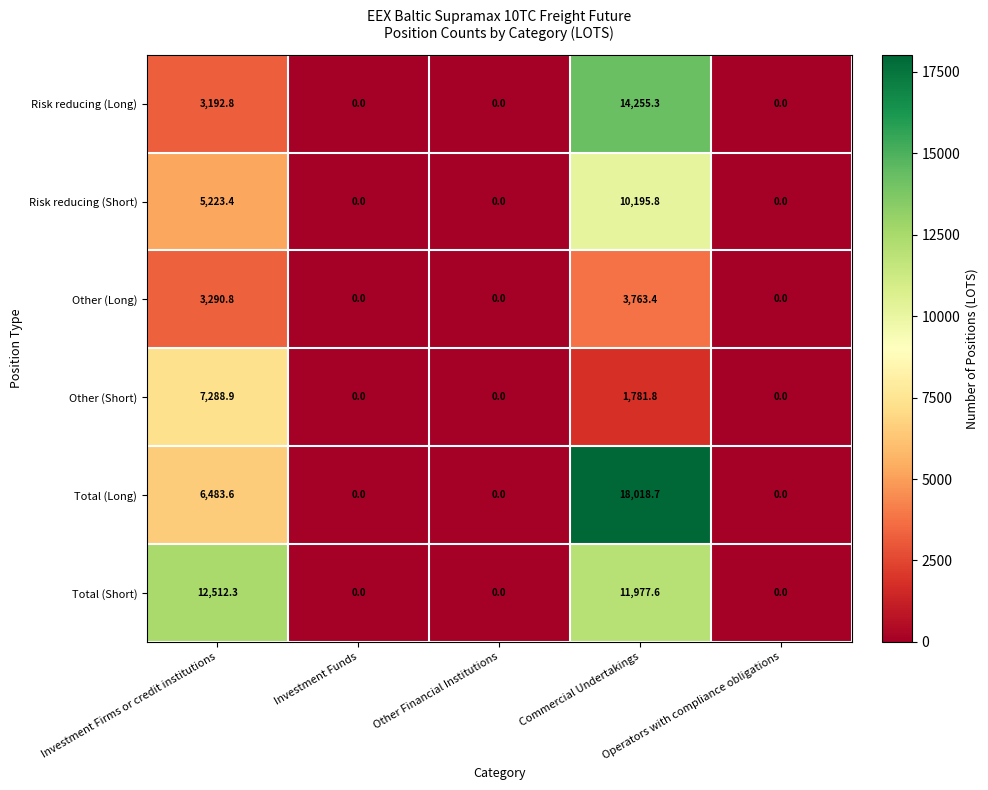

Rank the series by their maximum value, from lowest to highest.

Other (Long), Other (Short), Risk reducing (Short), Total (Short), Risk reducing (Long), Total (Long)